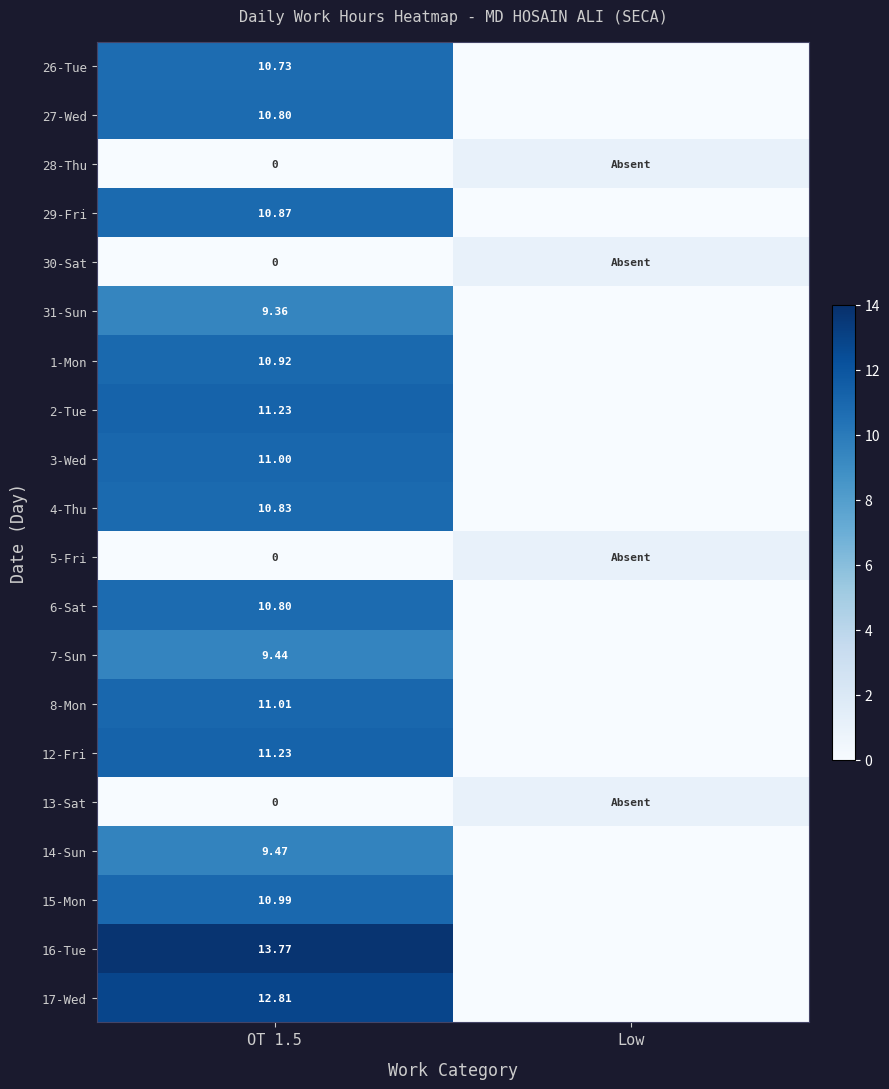

What is the maximum value for 31-Sun?

9.4